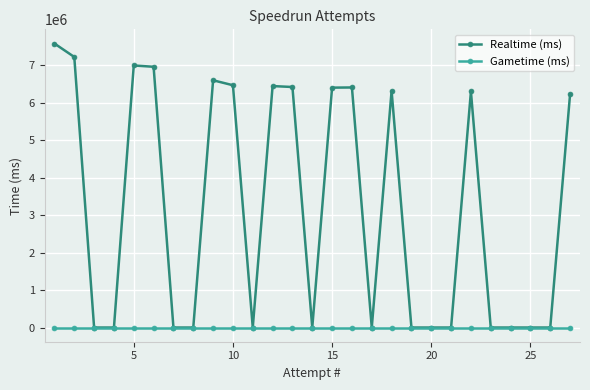

At how many categories does at least one series exceed 2984579?

13